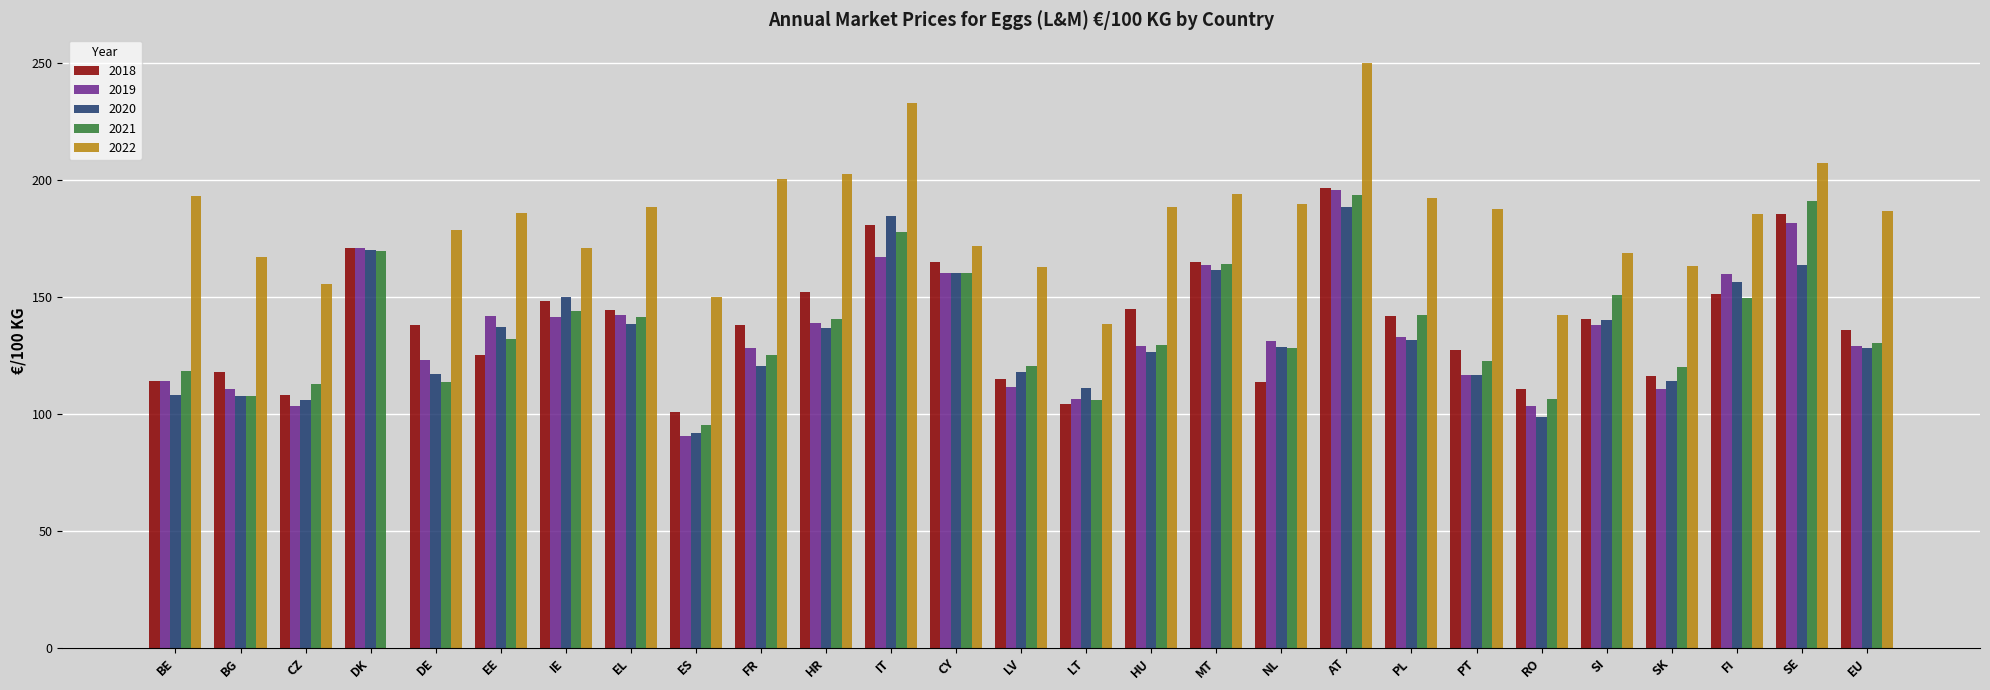

The value of 2019 at MT is 229.7. True or false?

False